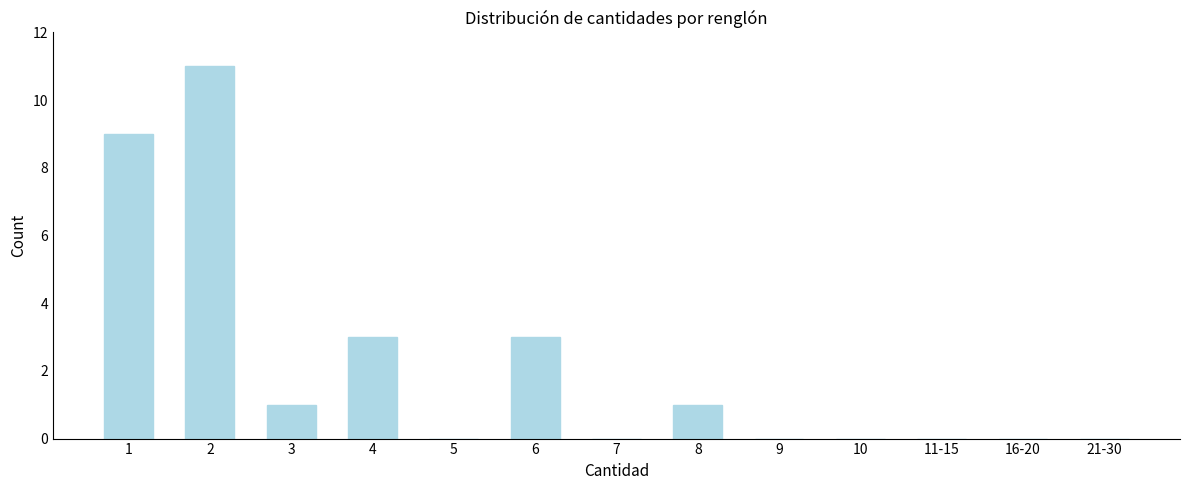

Reading left to right, what are all the values shown in this chart?

1=9	2=11	3=1	4=3	5=0	6=3	7=0	8=1	9=0	10=0	11-15=0	16-20=0	21-30=0